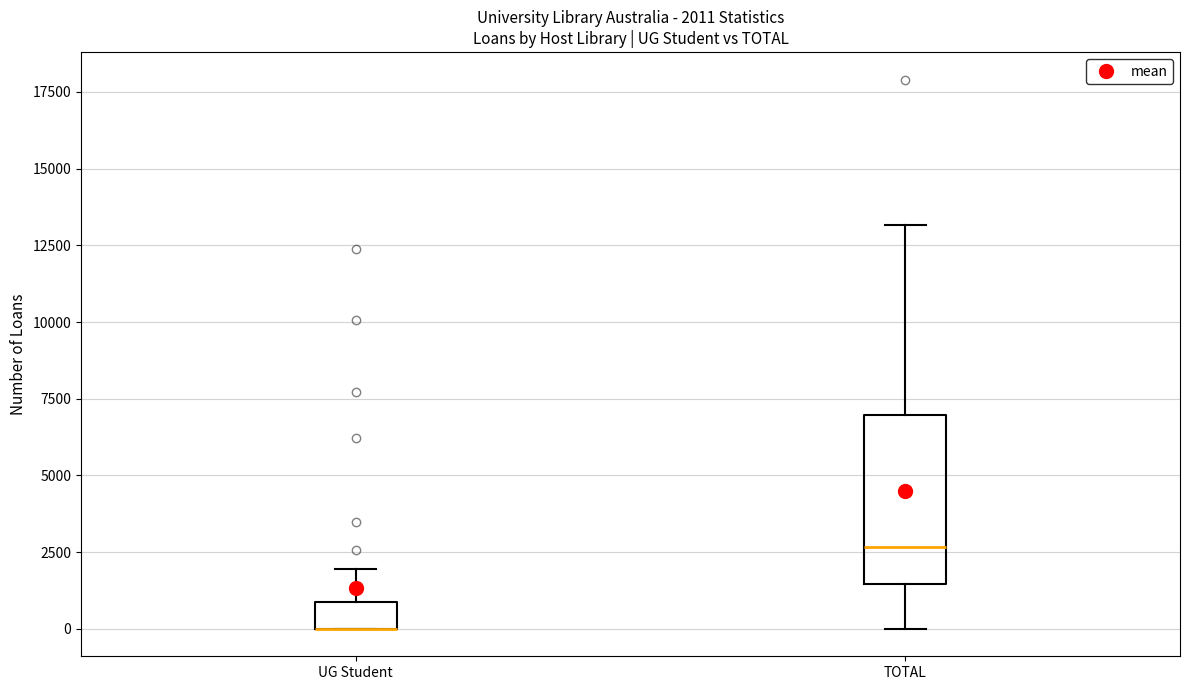

Which box is the tallest, from its lower edge to its upper edge?

TOTAL